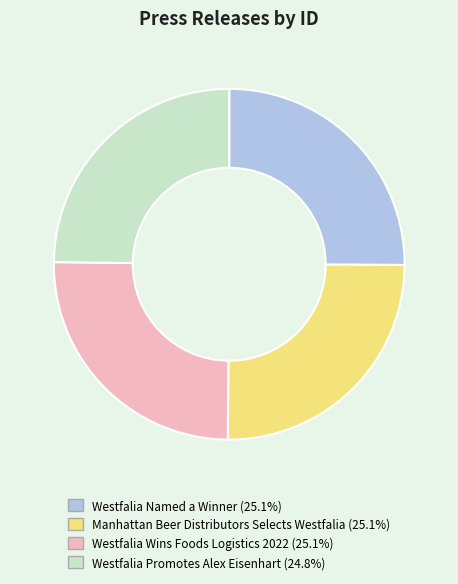

Does any single category account for the majority?

No